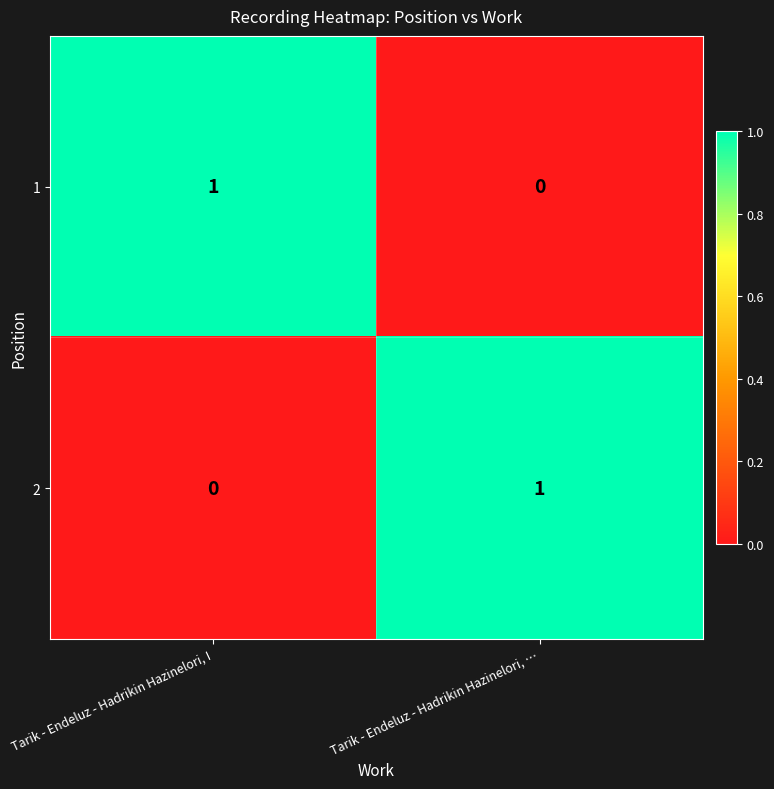

List the labels in order of 1 value, smallest first.

Tarik - Endeluz - Hadrikin Hazinelori, …, Tarik - Endeluz - Hadrikin Hazinelori, I